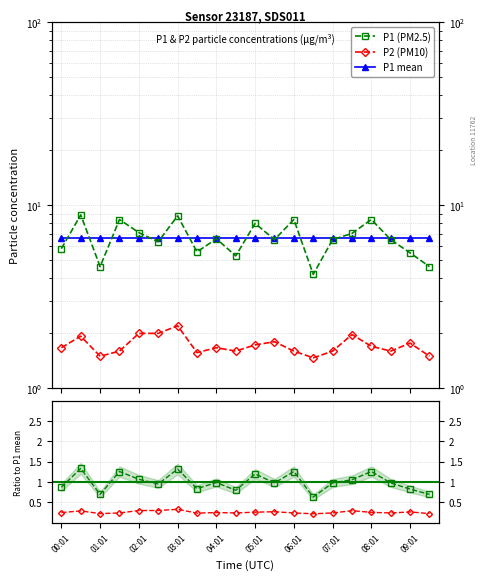

How many lines are shown in the chart?

5